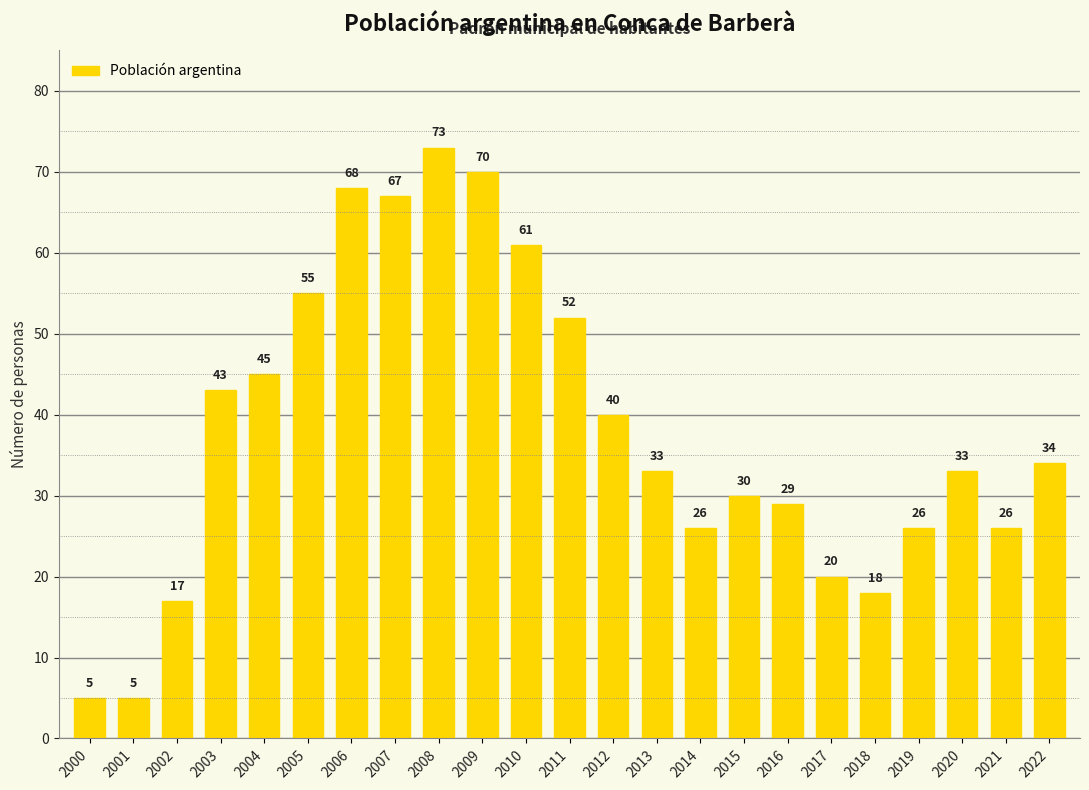

What is the value of the 1st bar from the left?

5